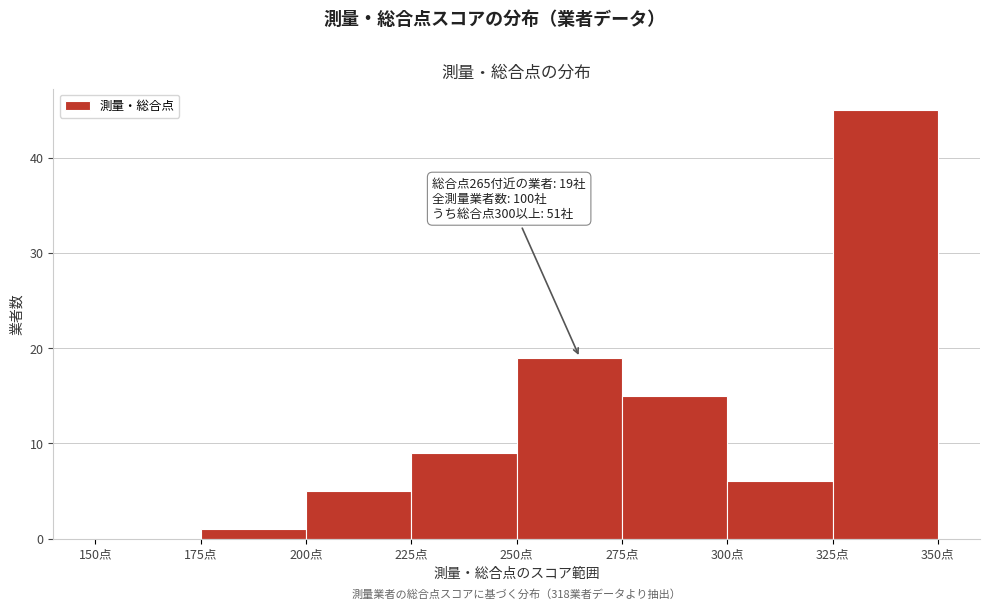

Over which range of the x-axis is the bar tallest?

325 to 350